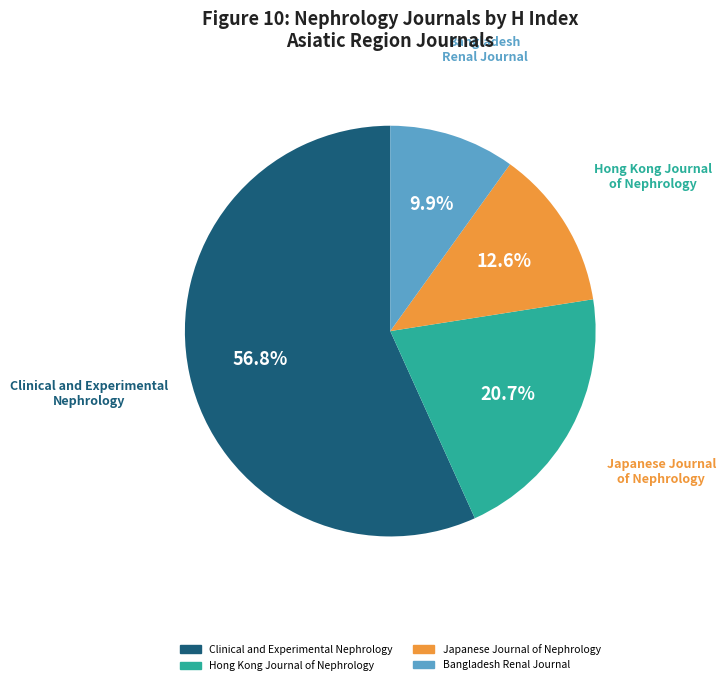

To the nearest percent, what portion does Japanese Journal of Nephrology represent?

13%